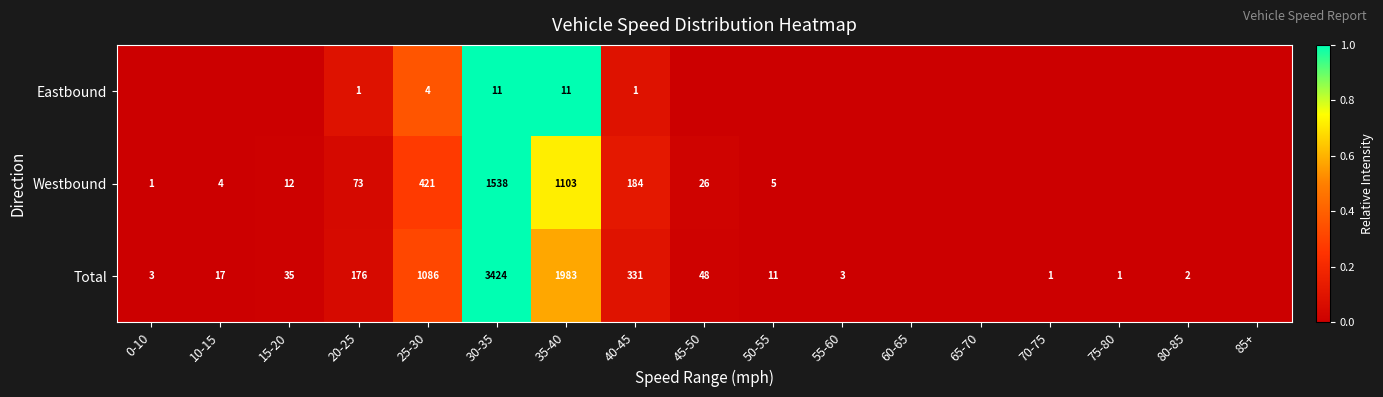

At how many categories does at least one series exceed 0?

14